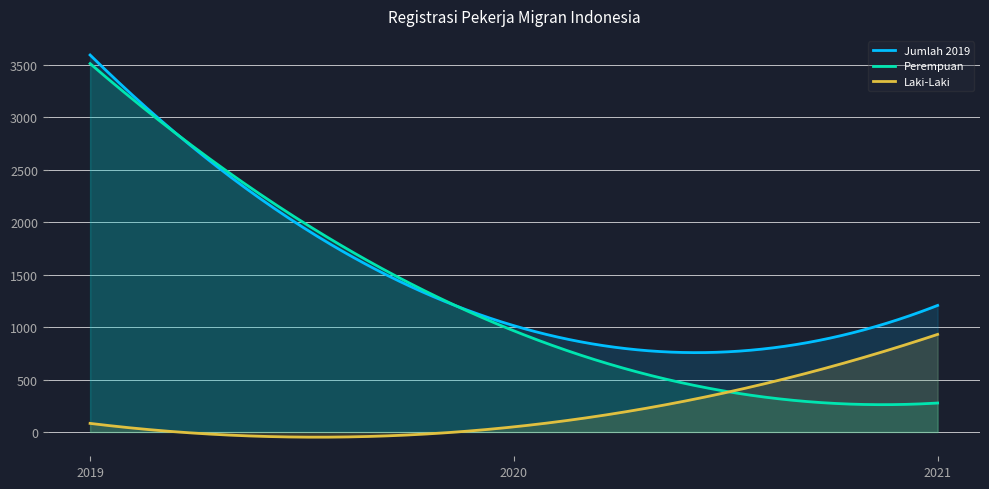

What is the sum of all Jumlah 2019 values?

443427.1